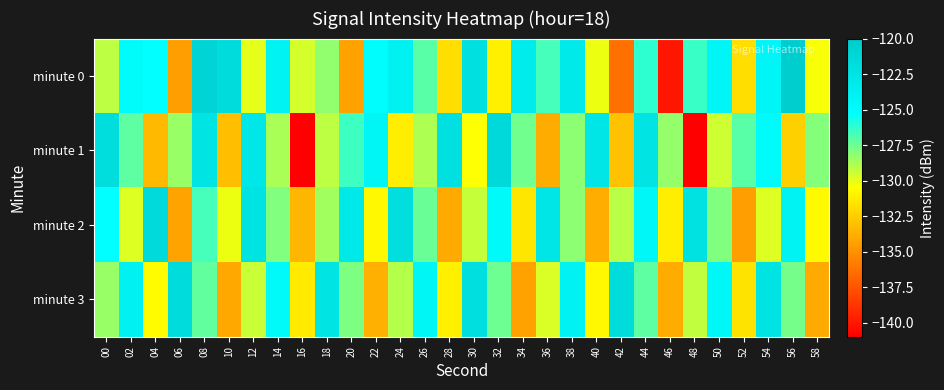

At 08, list the series in order from smallest to largest.

minute 3, minute 2, minute 1, minute 0